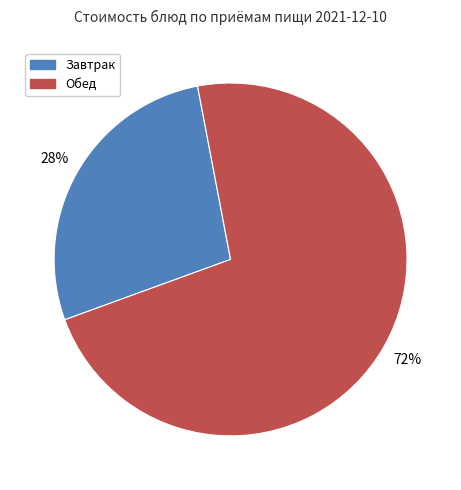

Is there a majority slice in this chart?

Yes